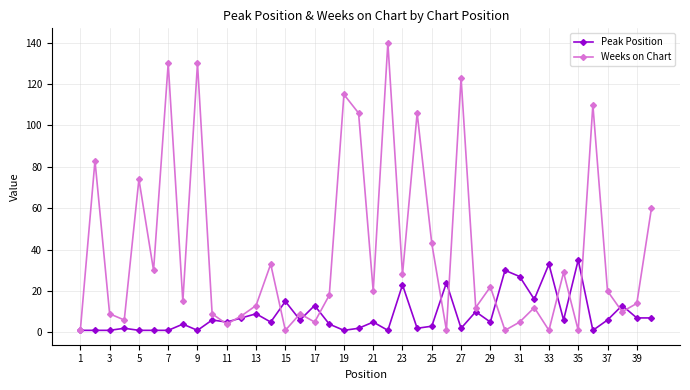

List the series in order of their overall mean, lowest first.

Peak Position, Weeks on Chart